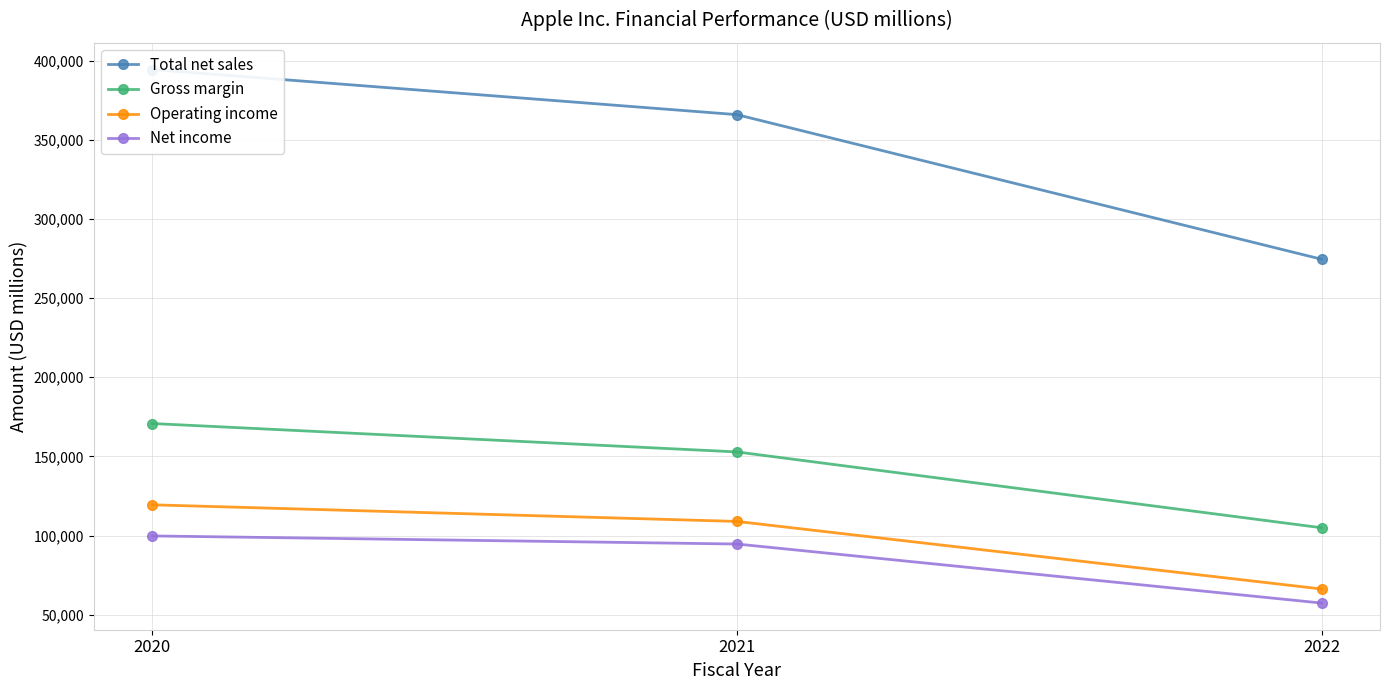

What is the difference between the maximum and minimum values in the Operating income series?

53149